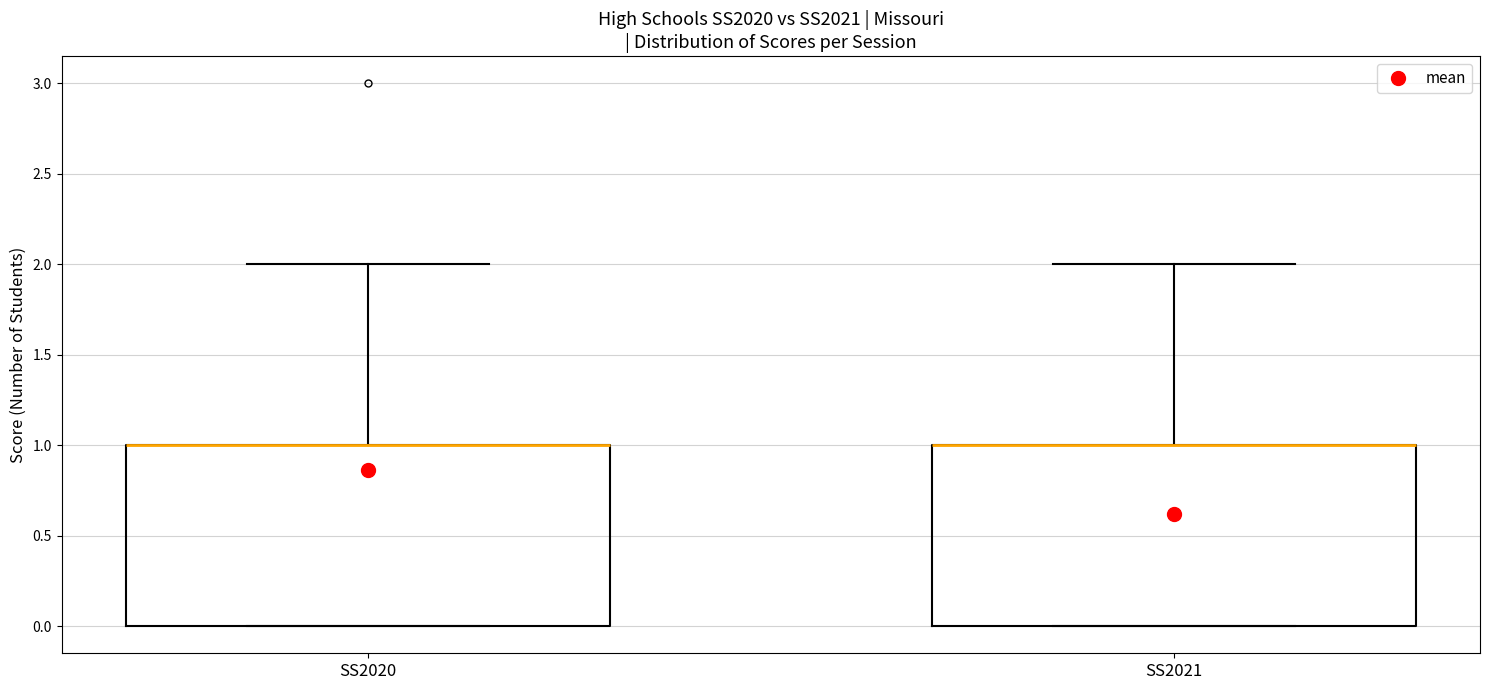

Where is the lower edge of the box for SS2021 on the y-axis? The values are not printed on the chart, so give them approximately, as read against the axis.

0